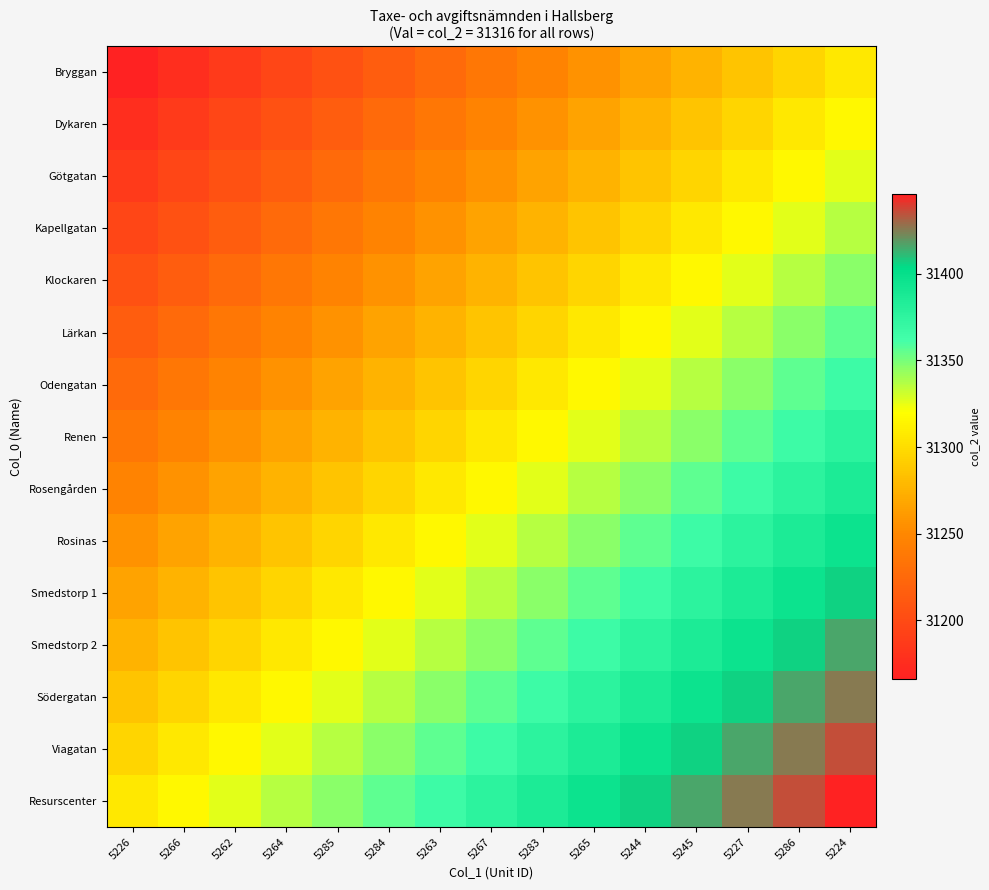

Reading left to right, what are all the values shown in this chart?

Bryggan: 5226=31166	5266=31176	5262=31186	5264=31196	5285=31206	5284=31216	5263=31226	5267=31236	5283=31246	5265=31256	5244=31266	5245=31276	5227=31286	5286=31296	5224=31306
Dykaren: 5226=31176	5266=31186	5262=31196	5264=31206	5285=31216	5284=31226	5263=31236	5267=31246	5283=31256	5265=31266	5244=31276	5245=31286	5227=31296	5286=31306	5224=31316
Götgatan: 5226=31186	5266=31196	5262=31206	5264=31216	5285=31226	5284=31236	5263=31246	5267=31256	5283=31266	5265=31276	5244=31286	5245=31296	5227=31306	5286=31316	5224=31326
Kapellgatan: 5226=31196	5266=31206	5262=31216	5264=31226	5285=31236	5284=31246	5263=31256	5267=31266	5283=31276	5265=31286	5244=31296	5245=31306	5227=31316	5286=31326	5224=31336
Klockaren: 5226=31206	5266=31216	5262=31226	5264=31236	5285=31246	5284=31256	5263=31266	5267=31276	5283=31286	5265=31296	5244=31306	5245=31316	5227=31326	5286=31336	5224=31346
Lärkan: 5226=31216	5266=31226	5262=31236	5264=31246	5285=31256	5284=31266	5263=31276	5267=31286	5283=31296	5265=31306	5244=31316	5245=31326	5227=31336	5286=31346	5224=31356
Odengatan: 5226=31226	5266=31236	5262=31246	5264=31256	5285=31266	5284=31276	5263=31286	5267=31296	5283=31306	5265=31316	5244=31326	5245=31336	5227=31346	5286=31356	5224=31366
Renen: 5226=31236	5266=31246	5262=31256	5264=31266	5285=31276	5284=31286	5263=31296	5267=31306	5283=31316	5265=31326	5244=31336	5245=31346	5227=31356	5286=31366	5224=31376
Rosengården: 5226=31246	5266=31256	5262=31266	5264=31276	5285=31286	5284=31296	5263=31306	5267=31316	5283=31326	5265=31336	5244=31346	5245=31356	5227=31366	5286=31376	5224=31386
Rosinas: 5226=31256	5266=31266	5262=31276	5264=31286	5285=31296	5284=31306	5263=31316	5267=31326	5283=31336	5265=31346	5244=31356	5245=31366	5227=31376	5286=31386	5224=31396
Smedstorp 1: 5226=31266	5266=31276	5262=31286	5264=31296	5285=31306	5284=31316	5263=31326	5267=31336	5283=31346	5265=31356	5244=31366	5245=31376	5227=31386	5286=31396	5224=31406
Smedstorp 2: 5226=31276	5266=31286	5262=31296	5264=31306	5285=31316	5284=31326	5263=31336	5267=31346	5283=31356	5265=31366	5244=31376	5245=31386	5227=31396	5286=31406	5224=31416
Södergatan: 5226=31286	5266=31296	5262=31306	5264=31316	5285=31326	5284=31336	5263=31346	5267=31356	5283=31366	5265=31376	5244=31386	5245=31396	5227=31406	5286=31416	5224=31426
Viagatan: 5226=31296	5266=31306	5262=31316	5264=31326	5285=31336	5284=31346	5263=31356	5267=31366	5283=31376	5265=31386	5244=31396	5245=31406	5227=31416	5286=31426	5224=31436
Resurscenter: 5226=31306	5266=31316	5262=31326	5264=31336	5285=31346	5284=31356	5263=31366	5267=31376	5283=31386	5265=31396	5244=31406	5245=31416	5227=31426	5286=31436	5224=31446